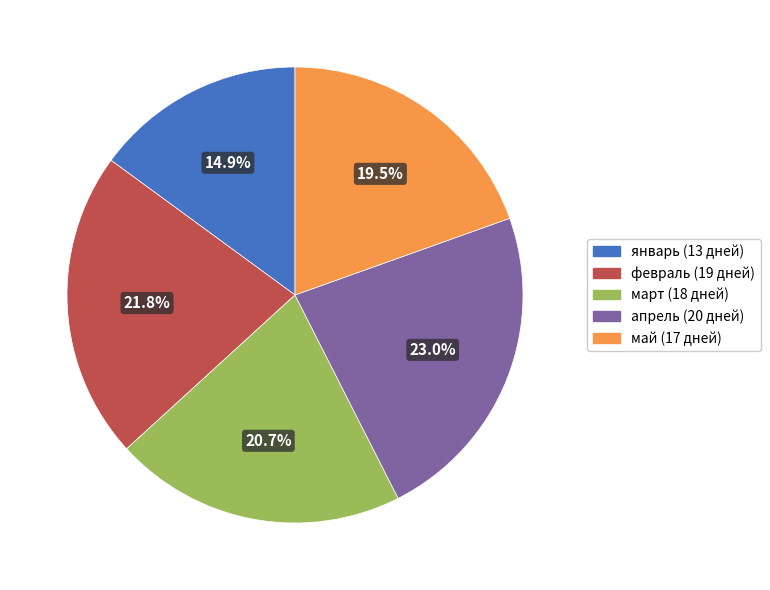

What is the smallest slice in the pie chart?

январь